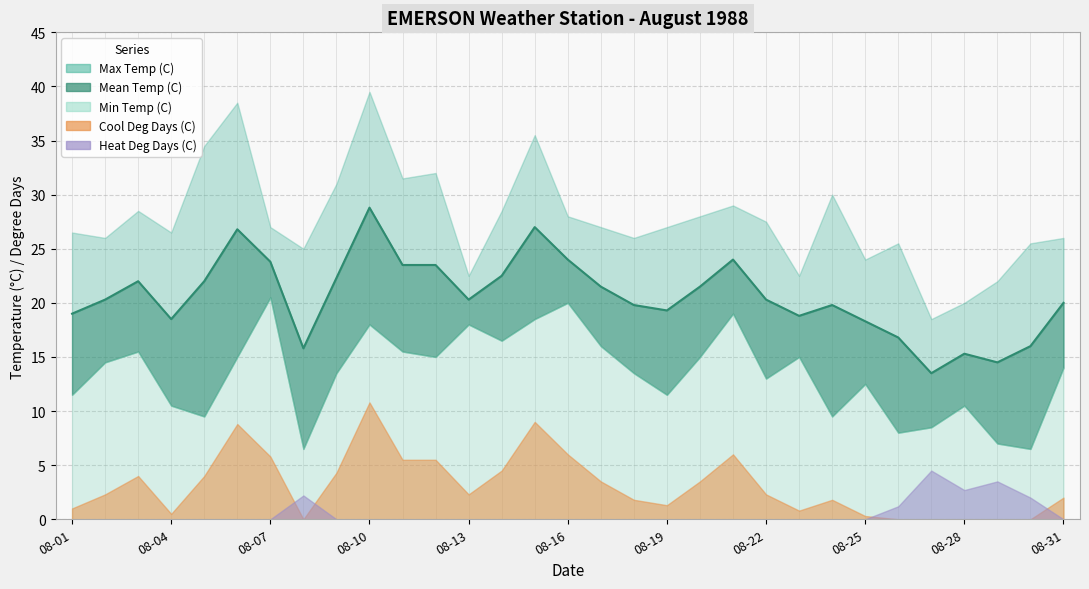

Is it true that Heat Deg Days (C) equals 0.3 at 08-26?

False